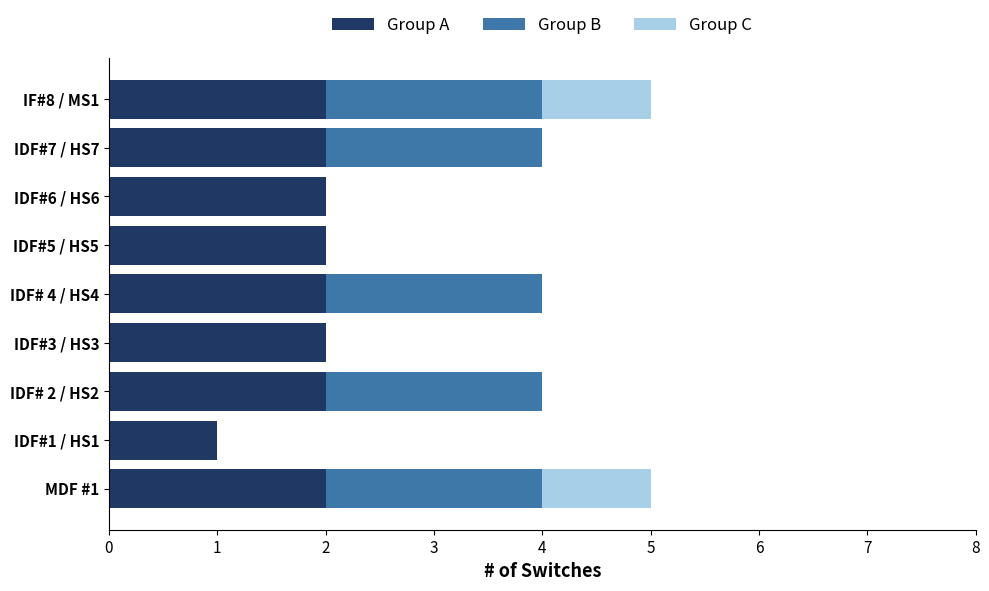

What is the total value across all series at IDF# 4 / HS4?

4